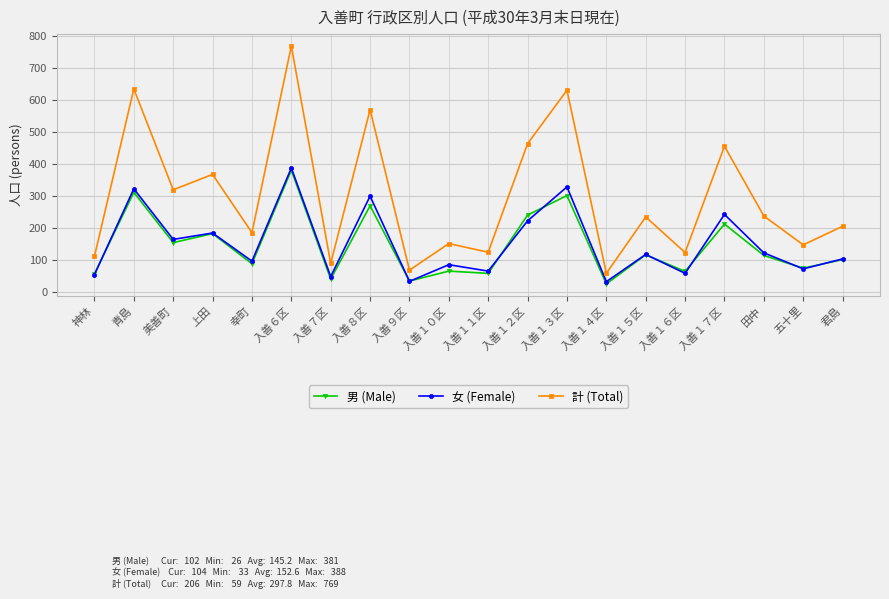

At which category is the sum across all series the highest?

入善６区